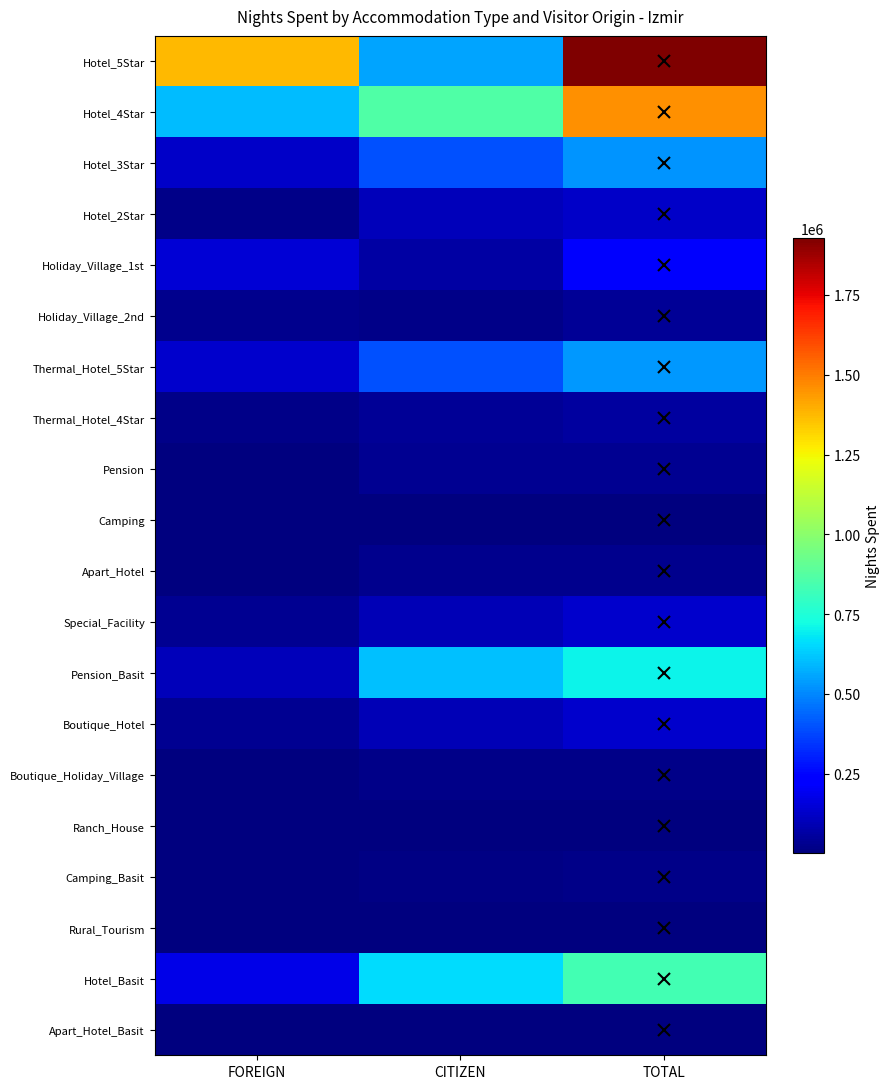

How many categories are shown in the chart?

3